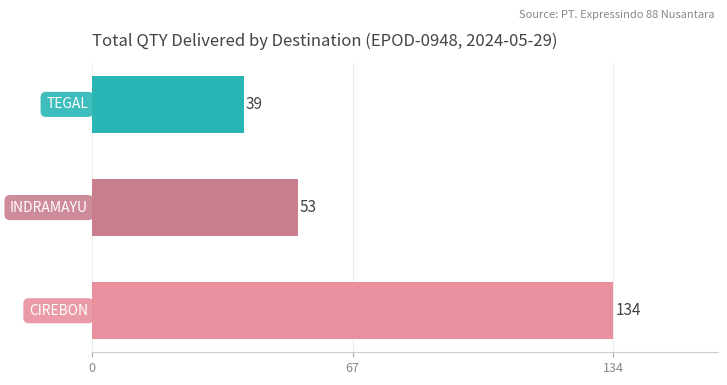

What is the smallest value displayed?

39